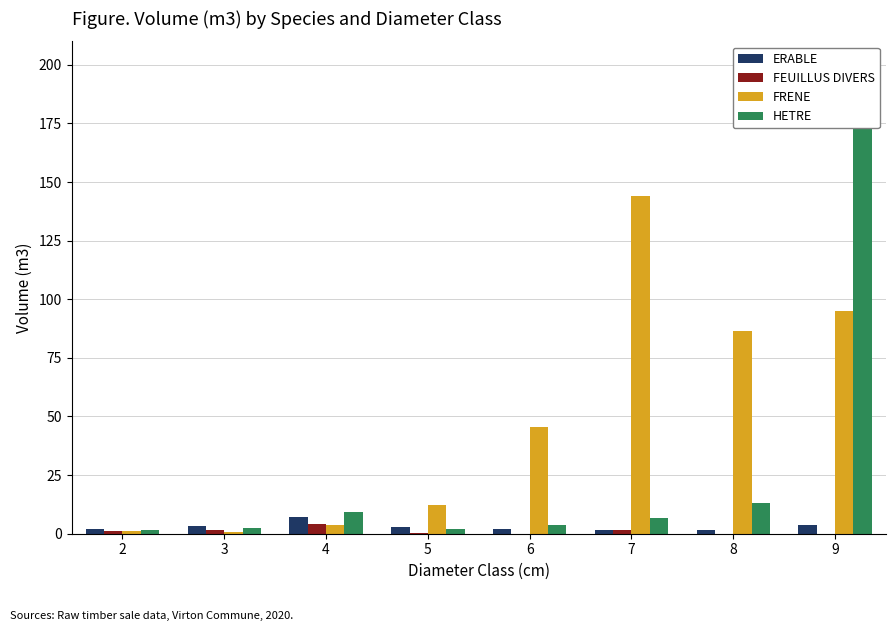

How many bars are there in total?

32